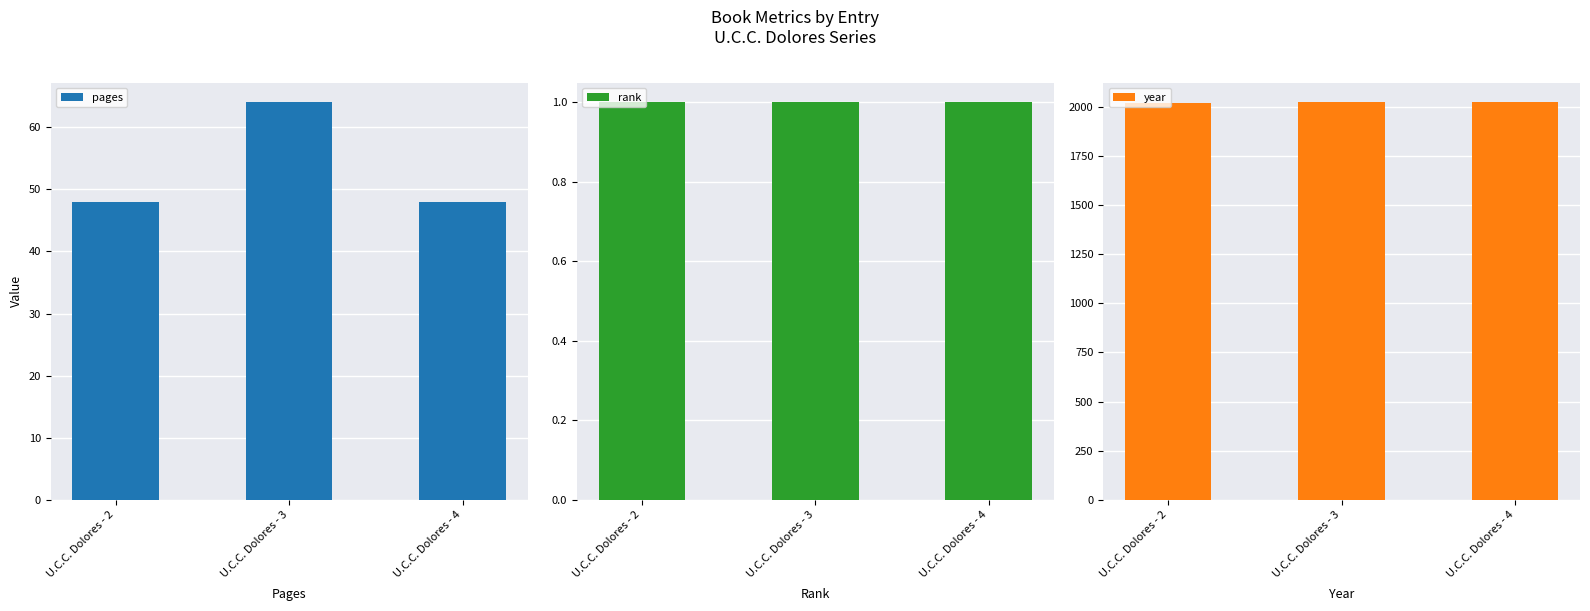

Which category has the highest value across all series?

U.C.C. Dolores - 3